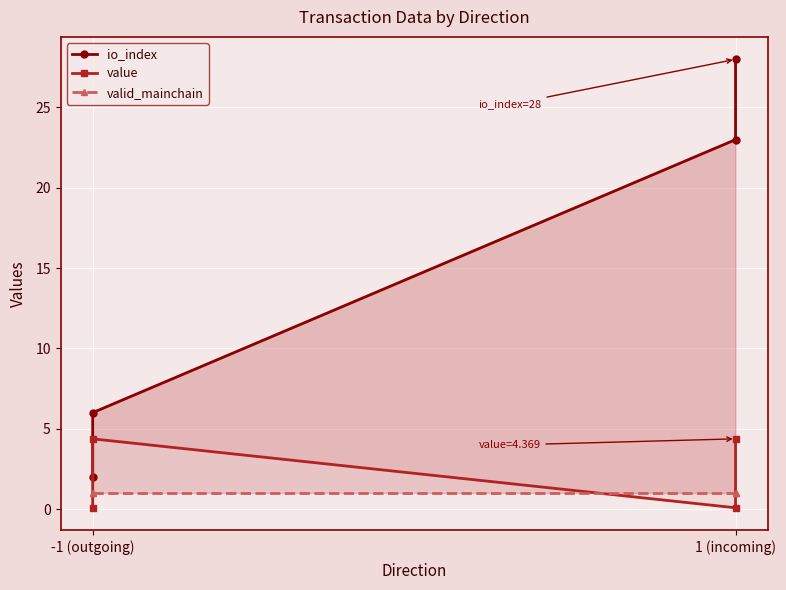

True or false: io_index has a value of 38.5 at 1 (incoming).

False